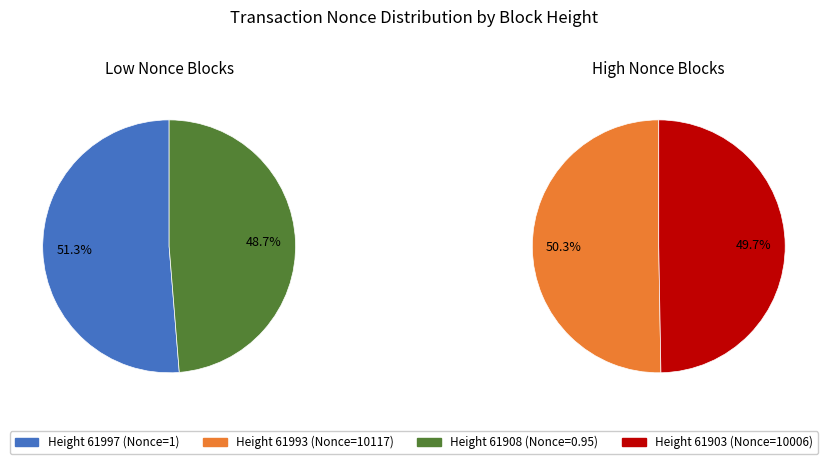

Does 1 account for over 50% of the chart?

Yes